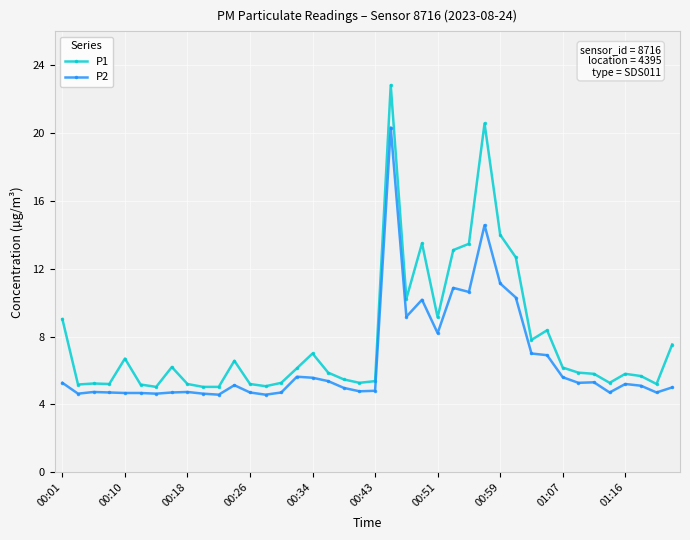

List the series in order of their overall mean, lowest first.

P2, P1